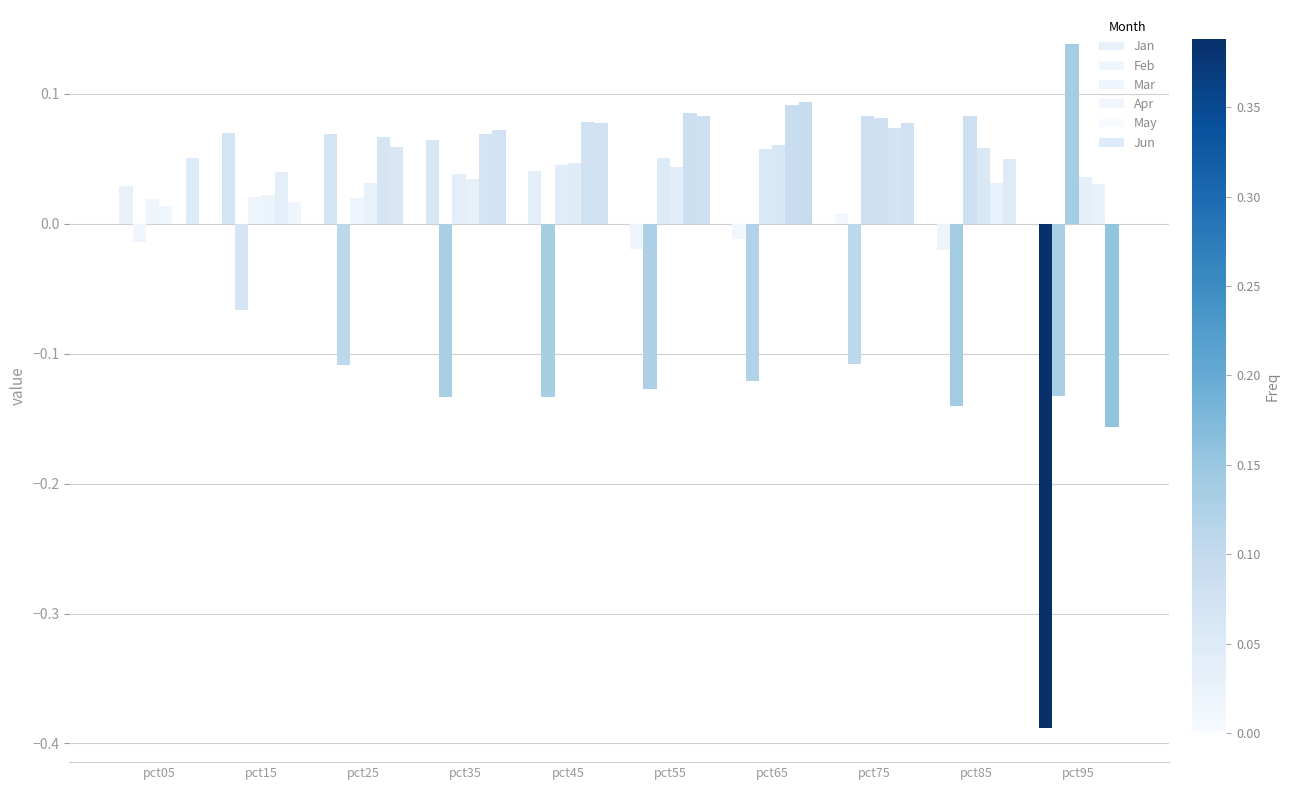

Are the bars grouped side by side (vs. stacked)?

Yes